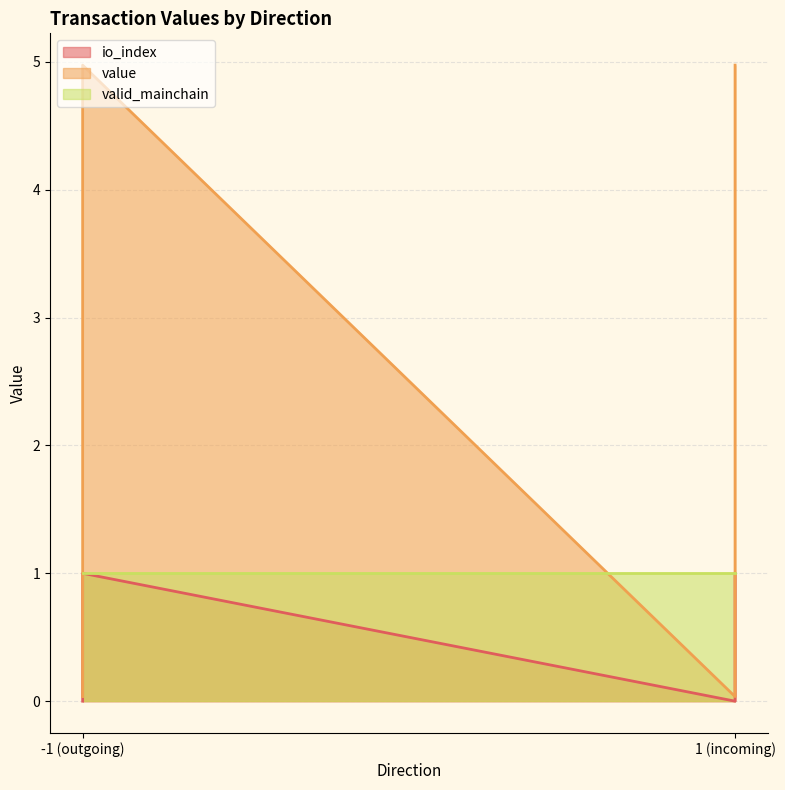

True or false: io_index and value cross at least once.

False